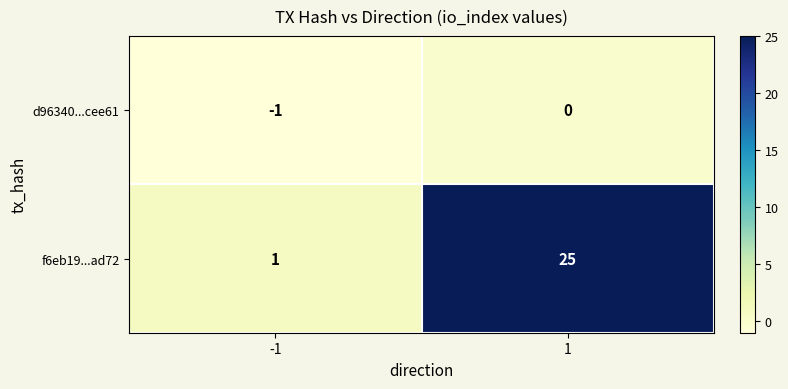

What is the difference between the highest and lowest values at -1?

2